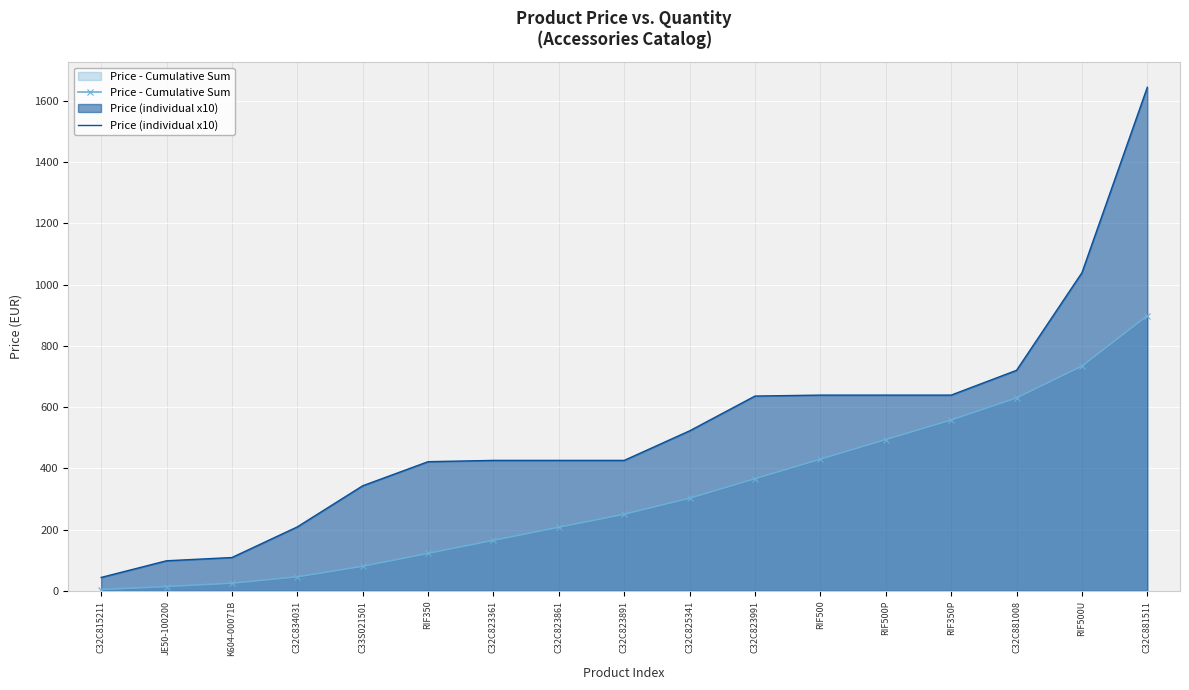

What is the total value across all series at K604-00071B?

134.1